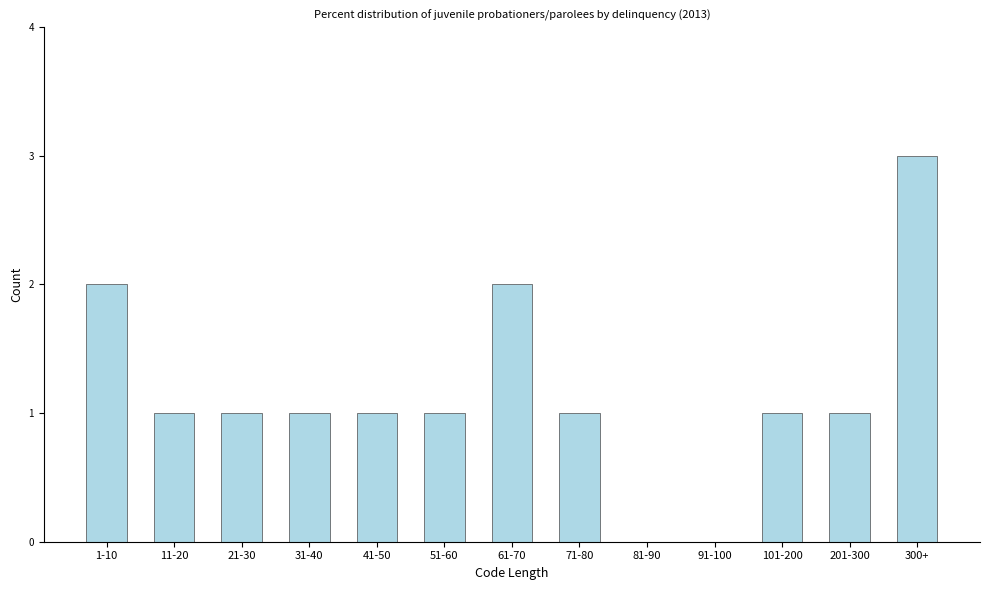

Reading left to right, extract all data points from this chart.

1-10=2	11-20=1	21-30=1	31-40=1	41-50=1	51-60=1	61-70=2	71-80=1	81-90=0	91-100=0	101-200=1	201-300=1	300+=3